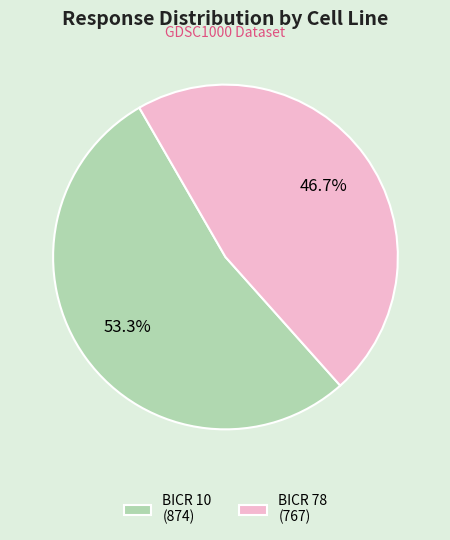

Between BICR 10 (874) and BICR 78 (767), which is larger?

BICR 10 (874)